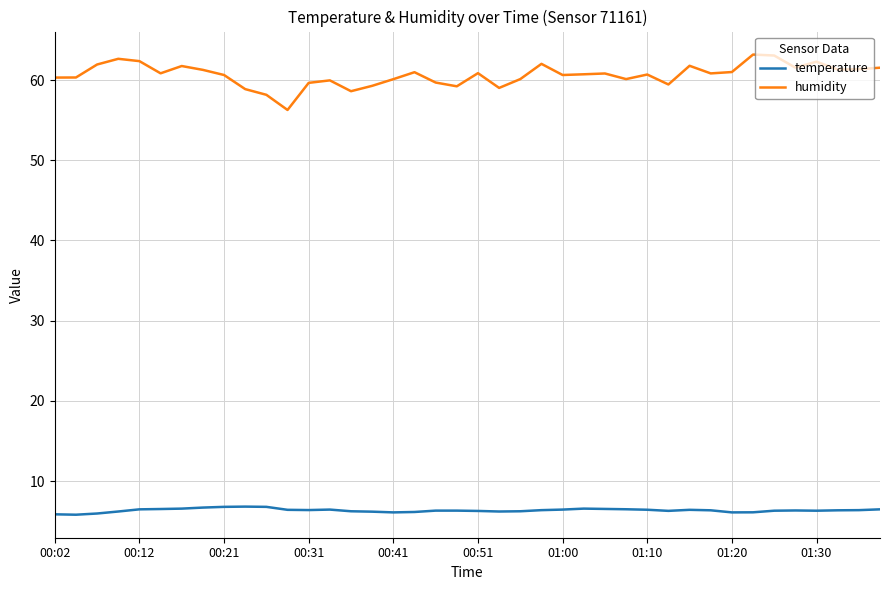

True or false: temperature and humidity cross at least once.

False